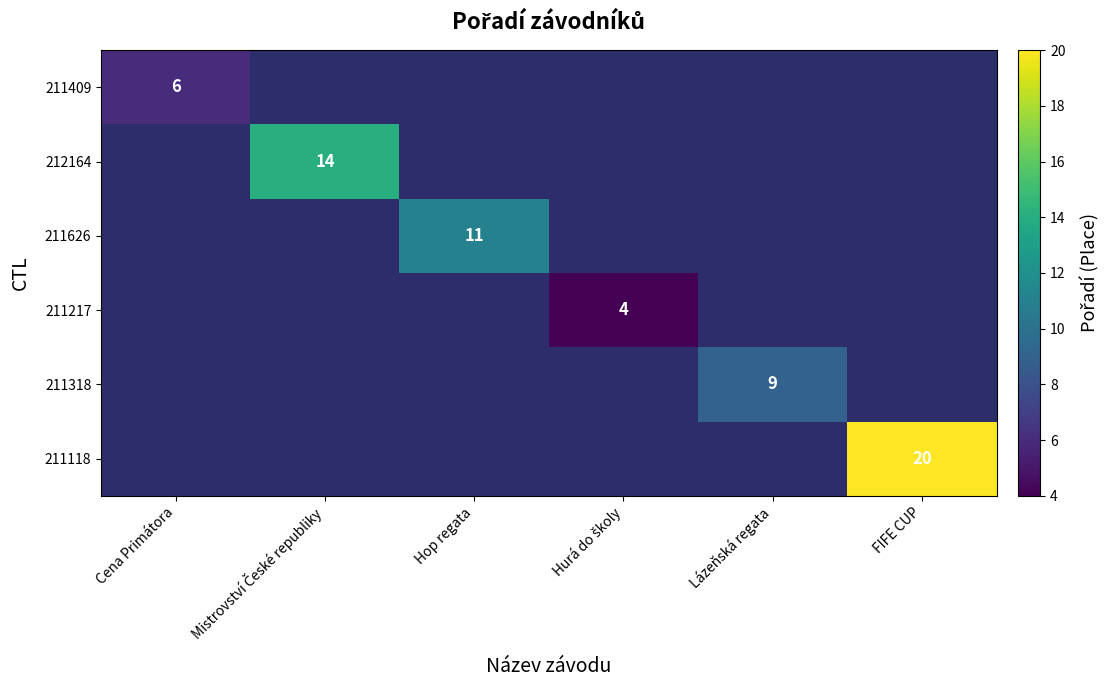

The 211318 series shows 12 at Lázeňská regata. True or false?

False